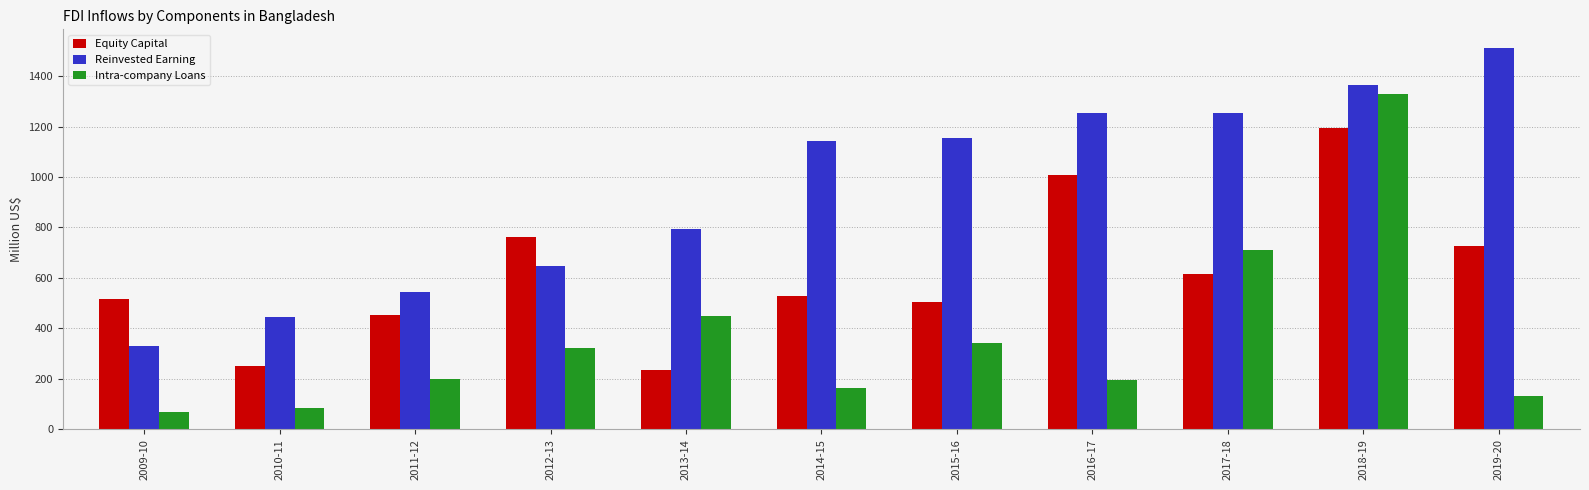

The Equity Capital series shows 515.1 at 2009-10. True or false?

True